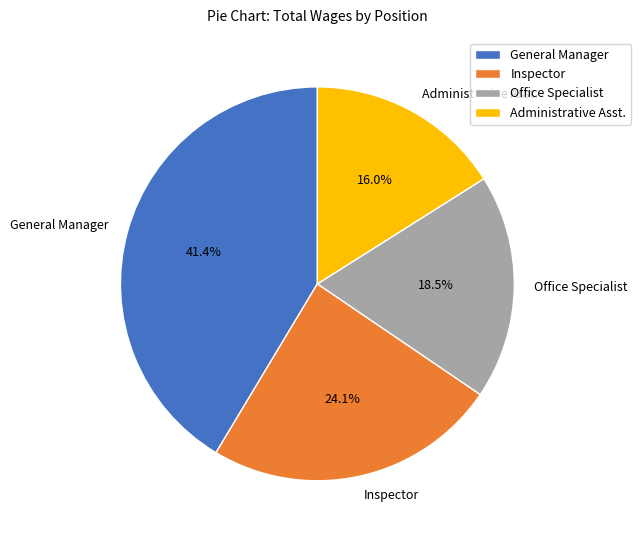

Rank the categories by value from highest to lowest.

General Manager, Inspector, Office Specialist, Administrative Asst.